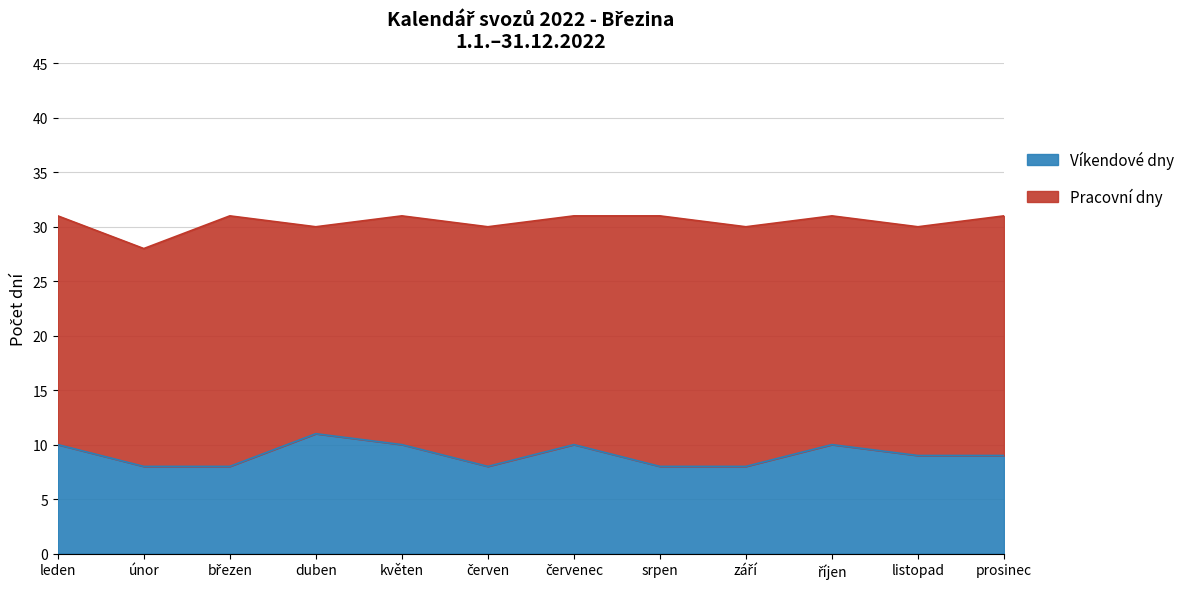

What is the lowest value of the Víkendové dny series?

8